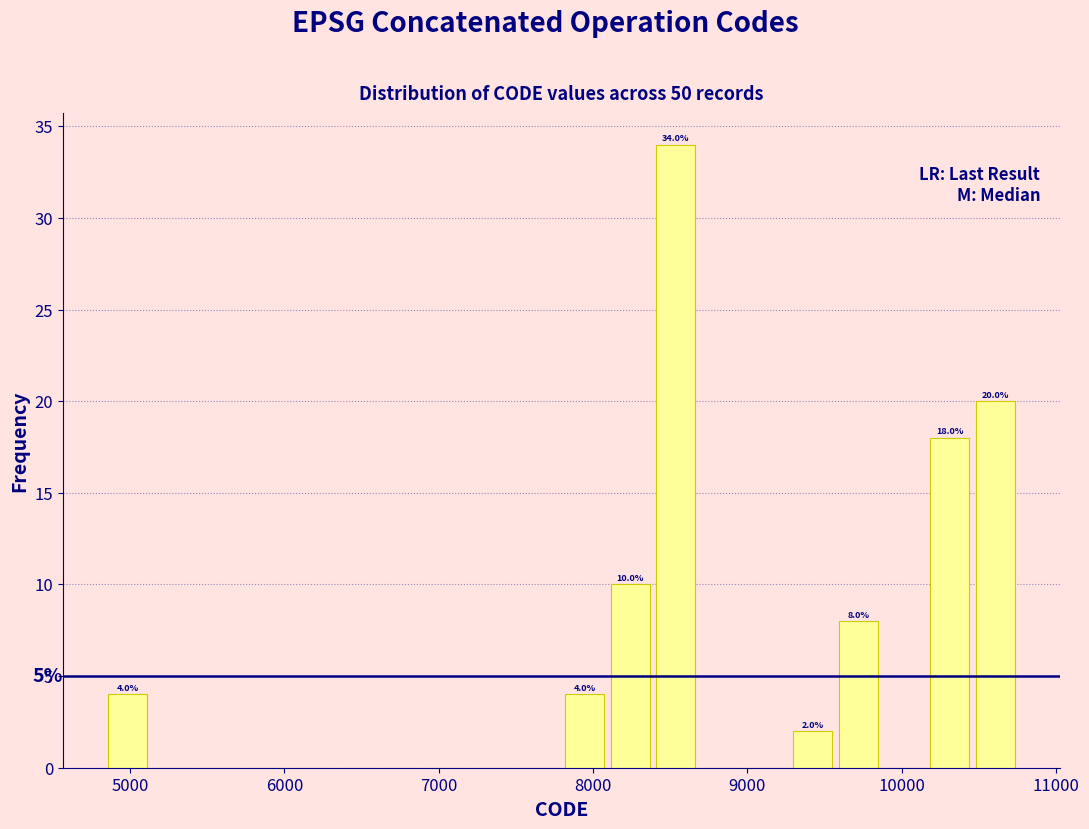

Read against the x-axis, roughly where is the centre of the tallest bar?

8500